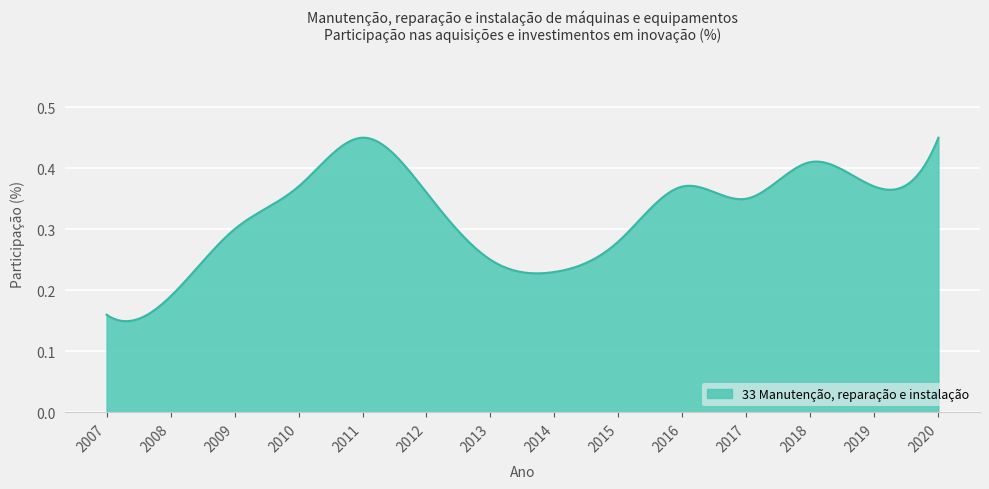

Does the chart display data point markers on the line(s)?

No